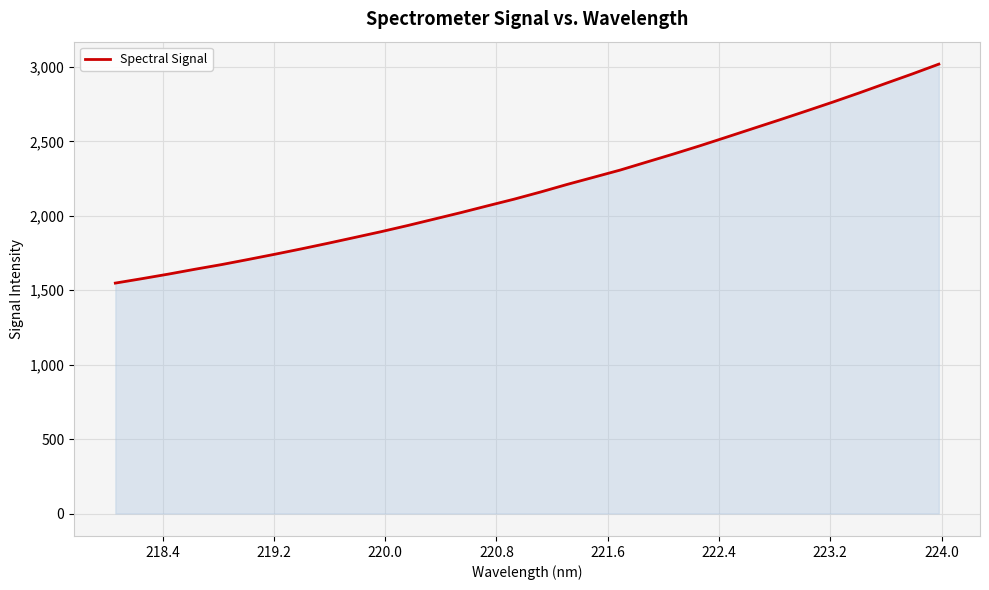

Reading left to right, extract all data points from this chart.

1547.7	1577.4	1608.2	1640.9	1672.2	1706.5	1741.5	1777.7	1815.3	1854.1	1893.2	1934.5	1977.8	2021.2	2066.7	2111.4	2159.7	2210.6	2258.8	2307.2	2361.1	2414.7	2470.2	2527.9	2586.2	2644.2	2703.4	2763.3	2825.2	2889.2	2952.6	3018.5